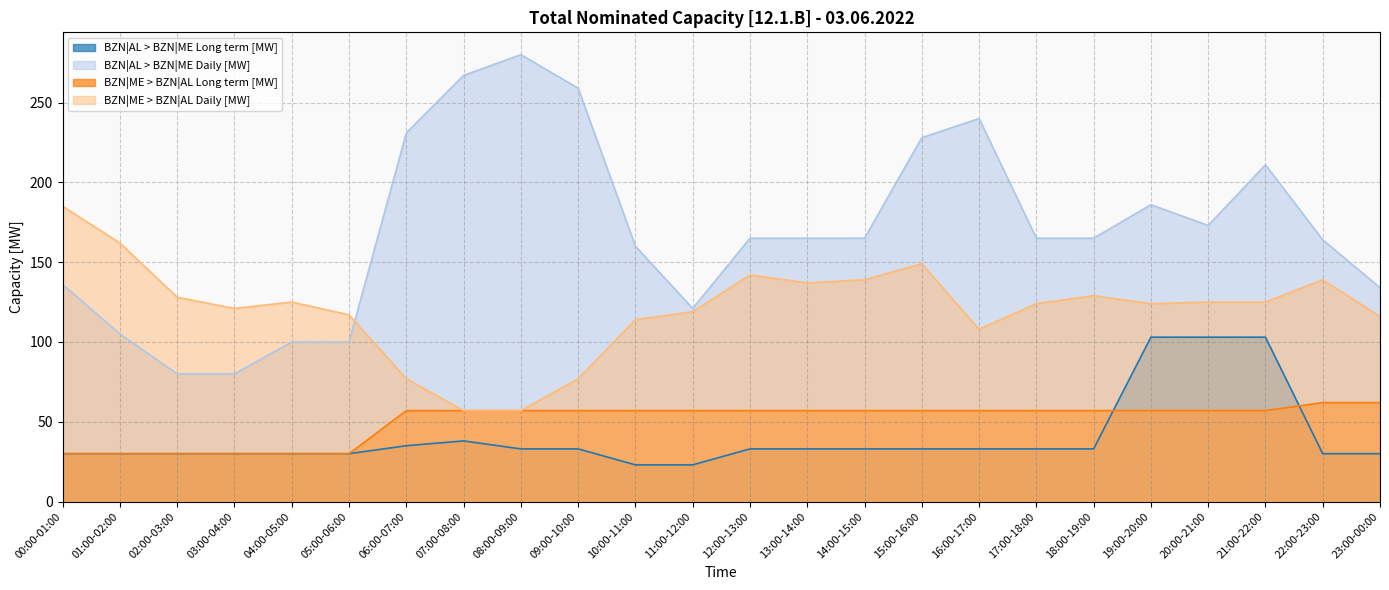

At how many categories does at least one series exceed 110?

24